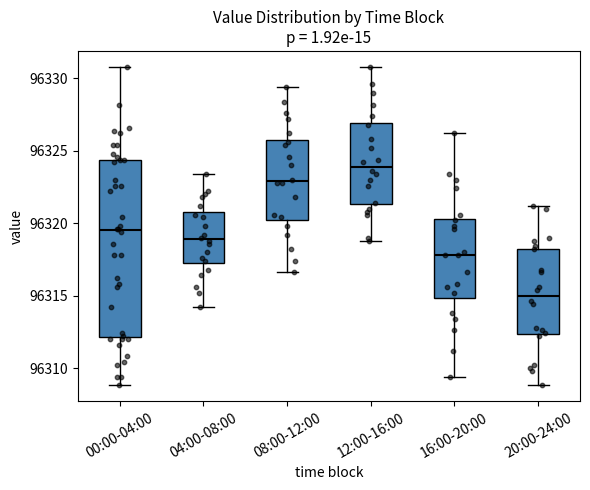

Which box's median line is the lowest?

20:00-24:00